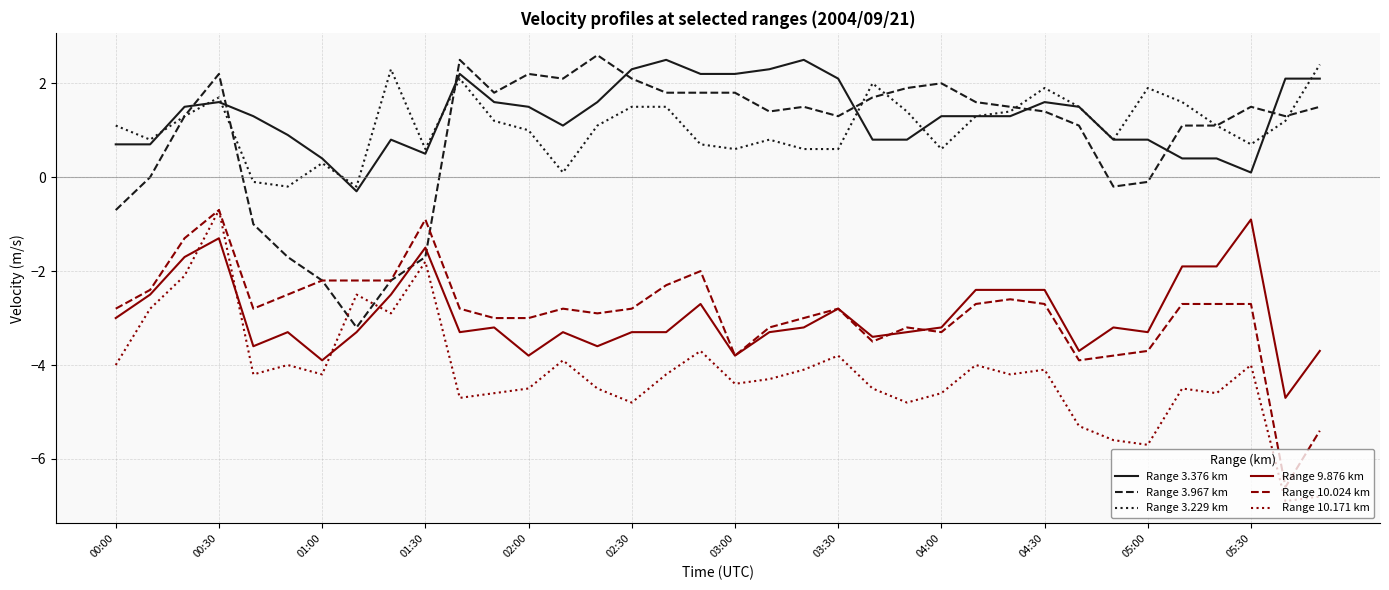

Which series has the largest total across all categories?

Range 3.376 km